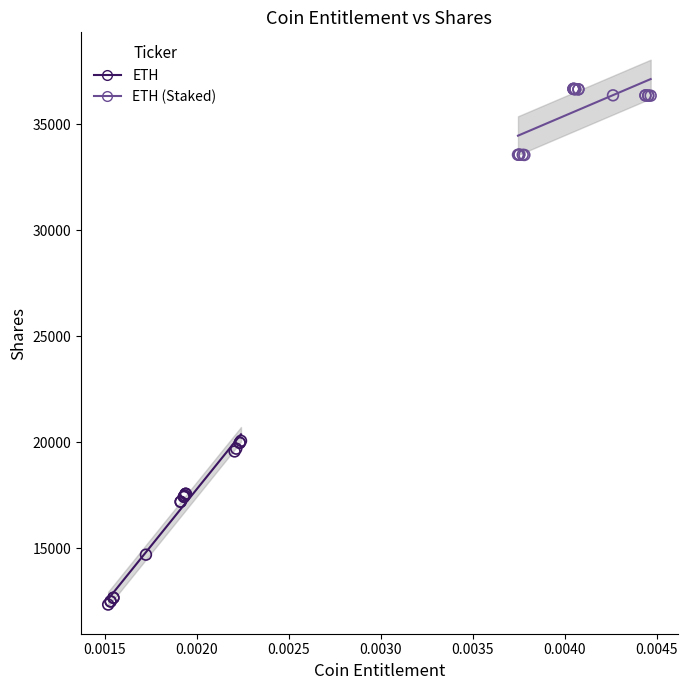

Which series reaches the minimum Y coordinate?

ETH